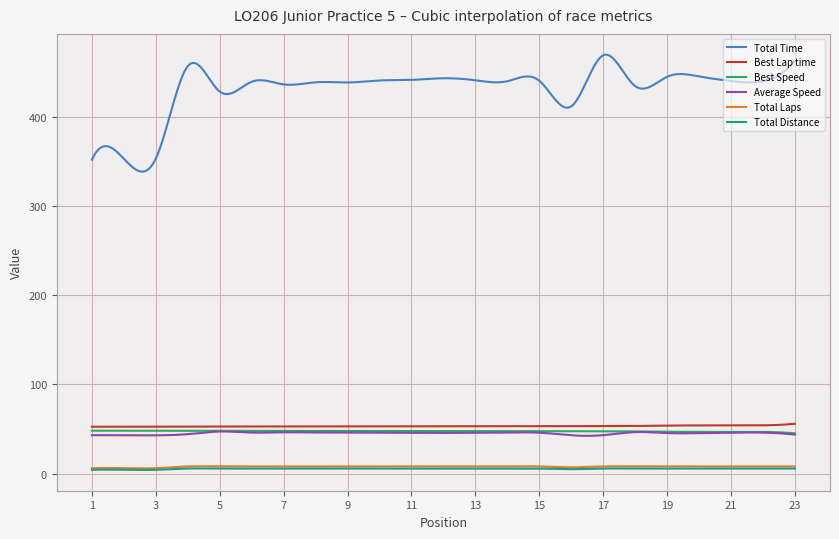

Is this an area chart (filled region under the line)?

No